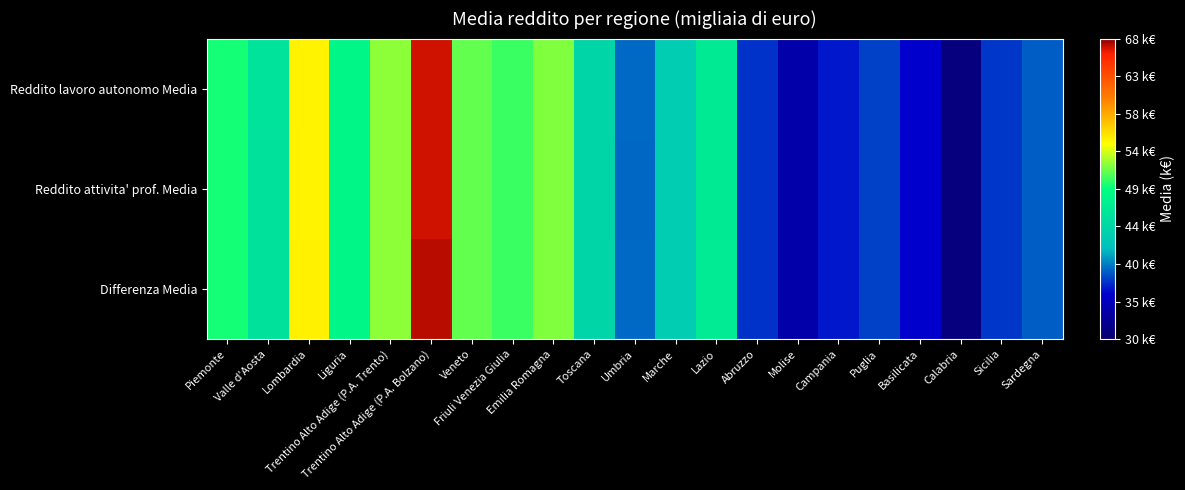

At which category does the chart reach its minimum across all series?

Calabria